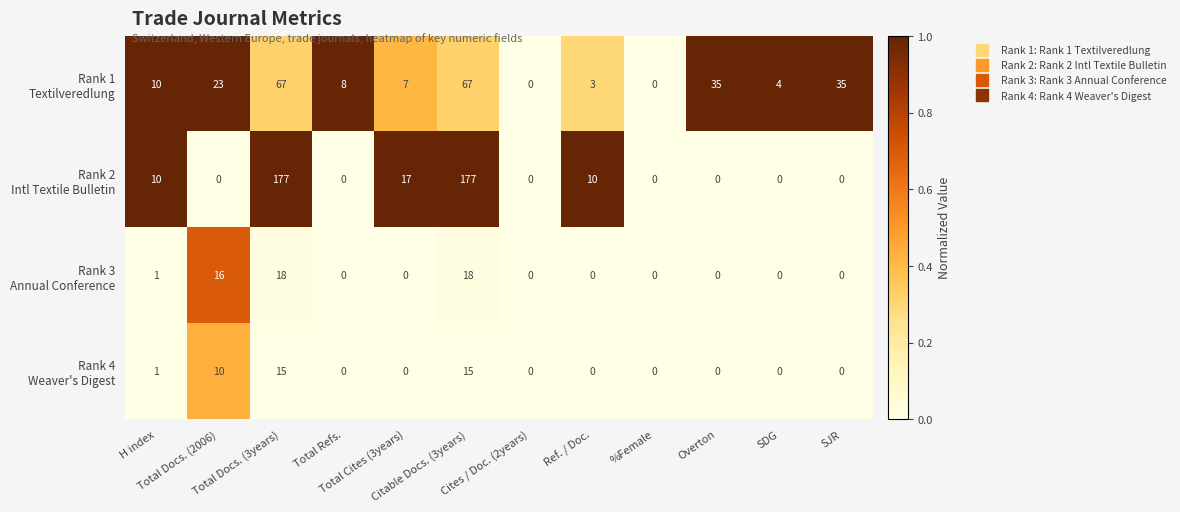

What is the maximum value shown in the chart?

177